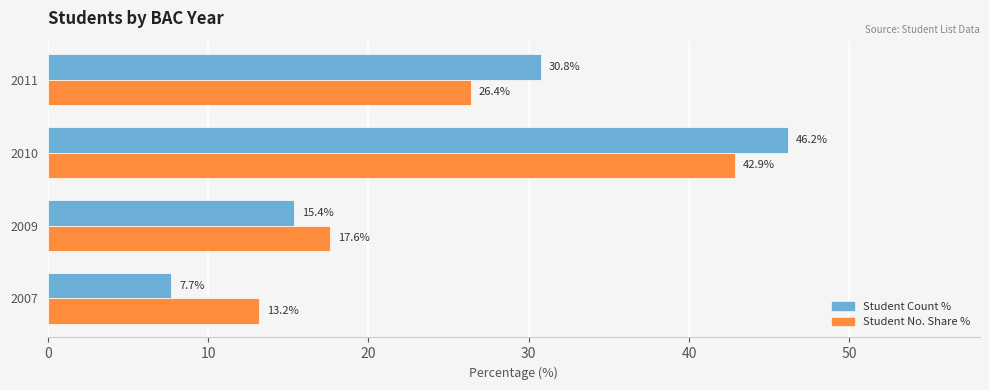

Between 2009 and 2011, which series saw the biggest shift?

Student Count %